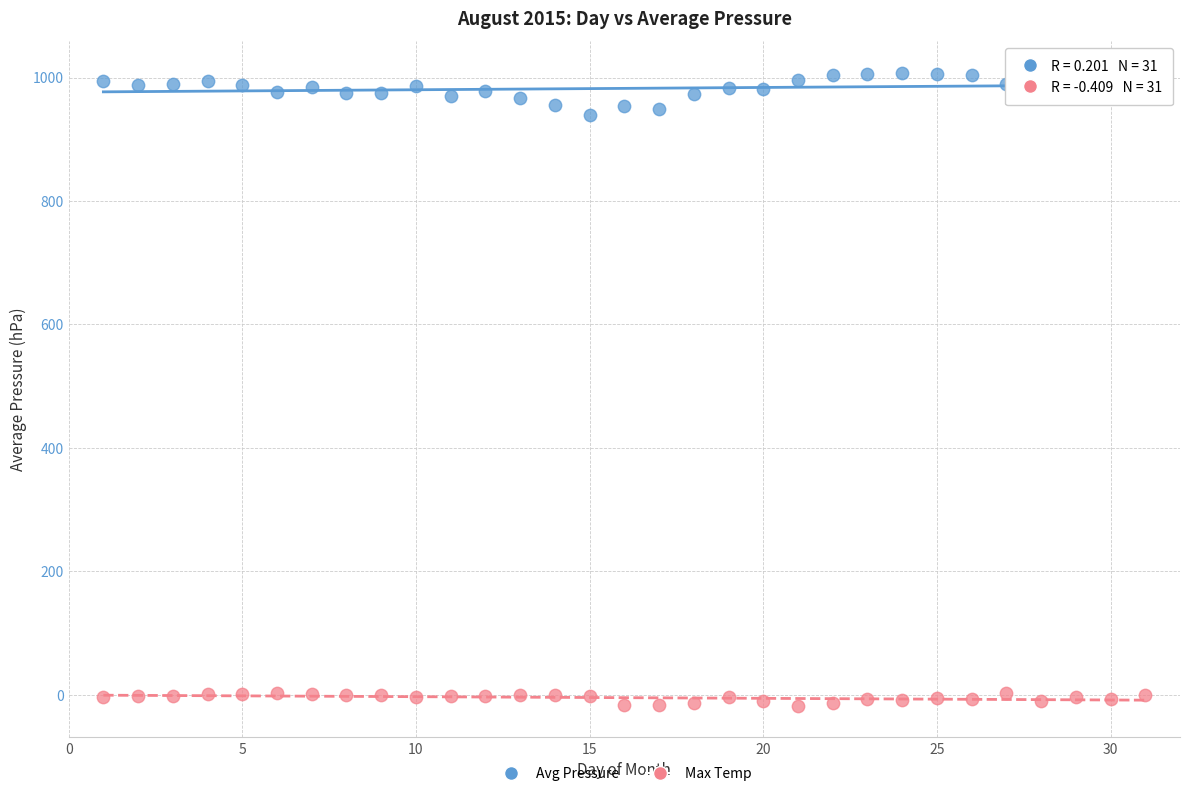

Across all data points, what is the range of X values (max minus min)?

30.0